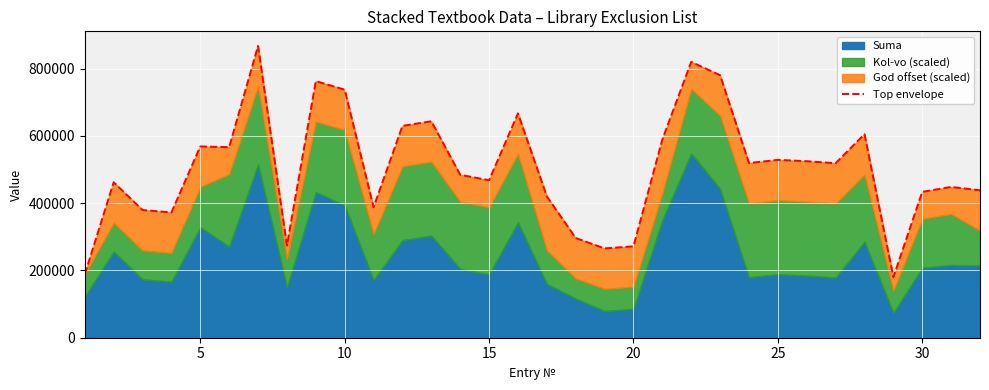

Reading left to right, transcribe all the data shown in this chart.

188397	462280	379806	372625	568800	566864	867852	274276	763125	737792	387904	630070	643710	484600	468300	667230	420200	296430	265596	271800	589720	820352	780758	519520	528980	525020	518970	605400	180085	433831	448372	438552